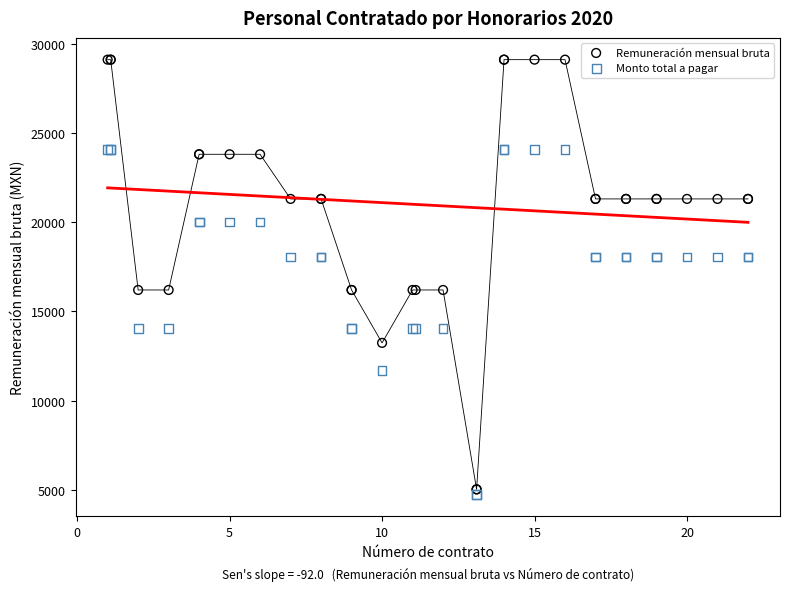

Which series contains the lowest Y value?

Monto total a pagar